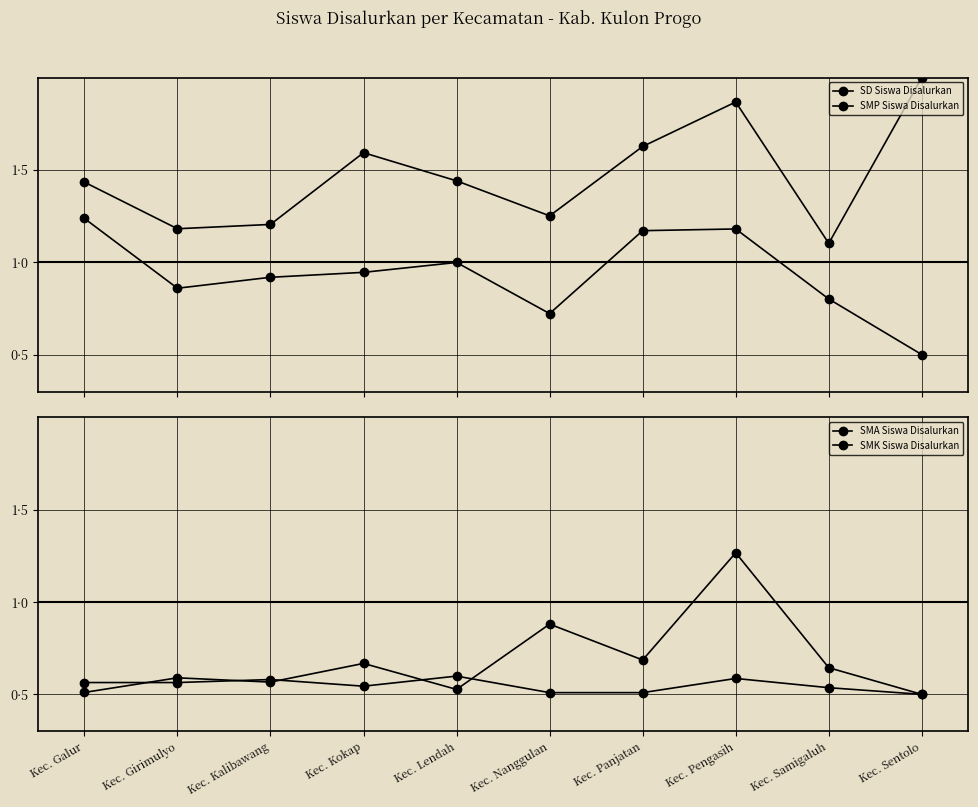

What is the spread (max minus min) of values at Kec. Samigaluh?

0.6